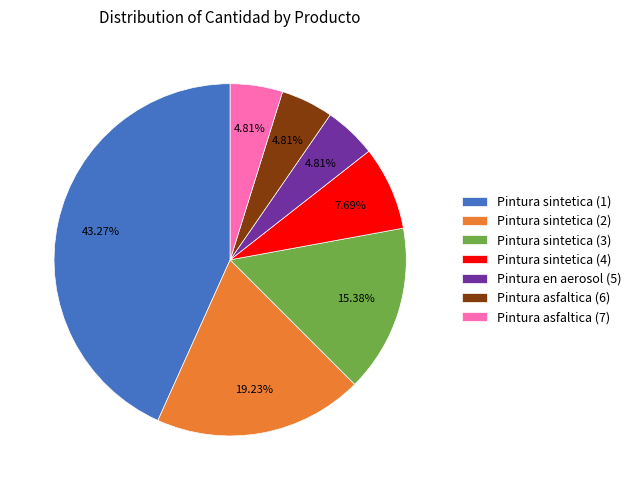

Which has a higher value, Pintura sintetica (4) or Pintura sintetica (1)?

Pintura sintetica (1)